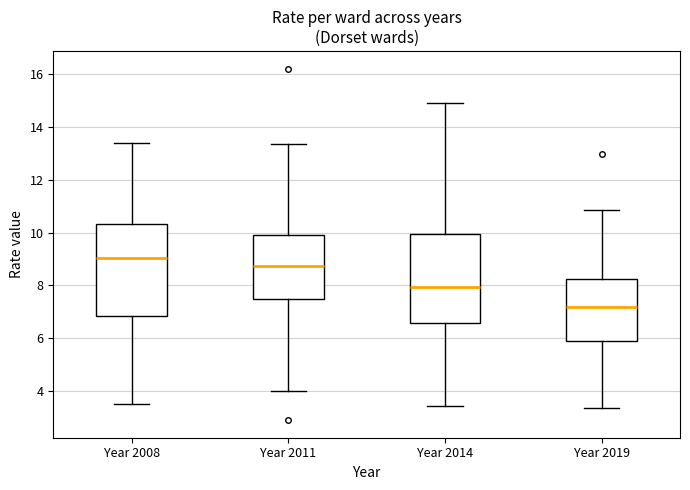

Which box's median line is the lowest?

Year 2019